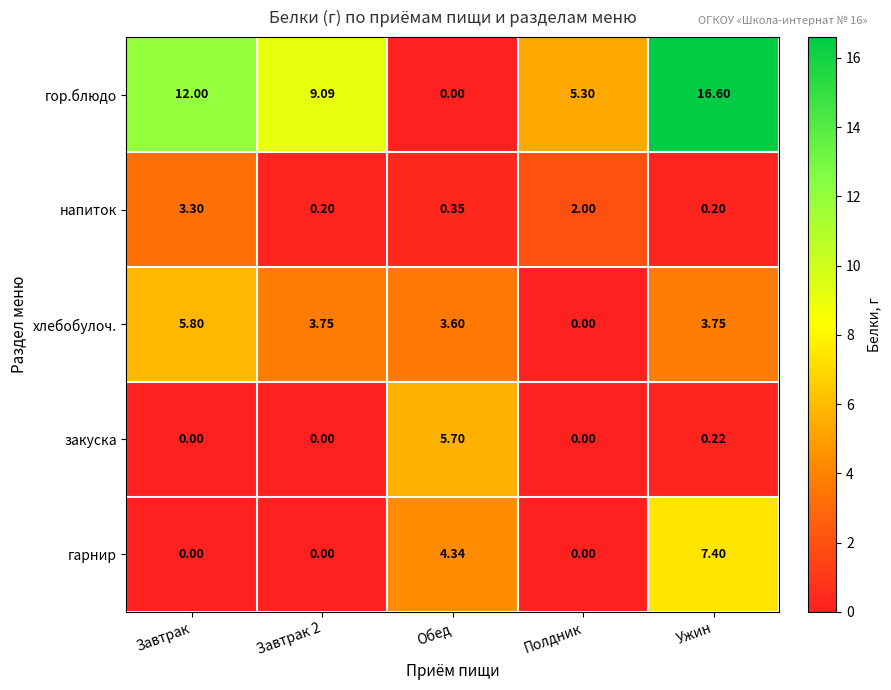

At which label does гарнир reach its peak?

Ужин